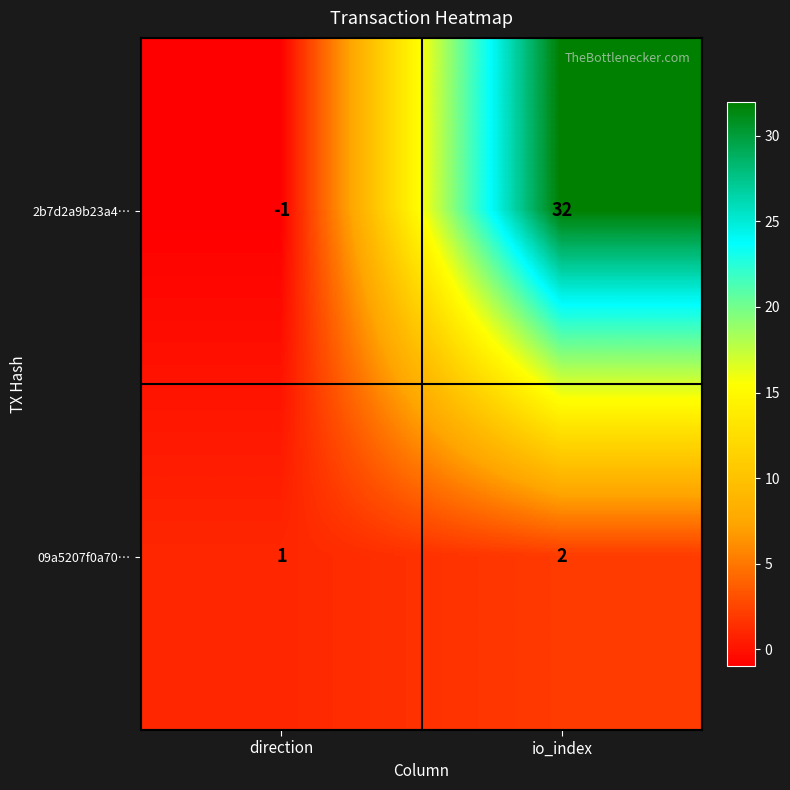

Is it true that 2b7d2a9b23a4… equals -2 at direction?

False